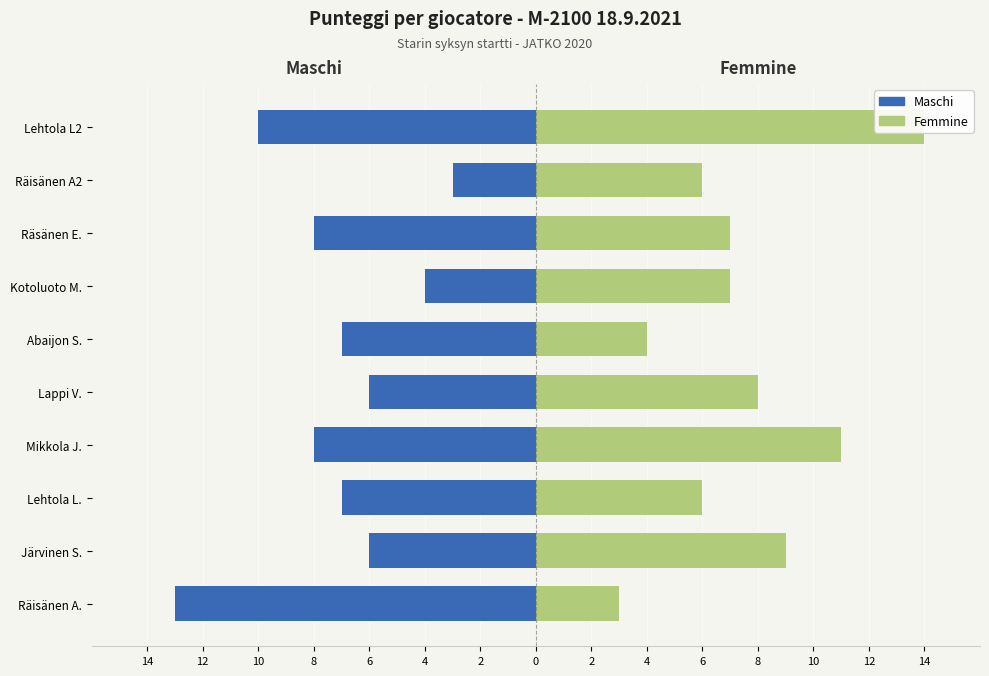

List the series in order of their overall mean, lowest first.

Maschi, Femmine